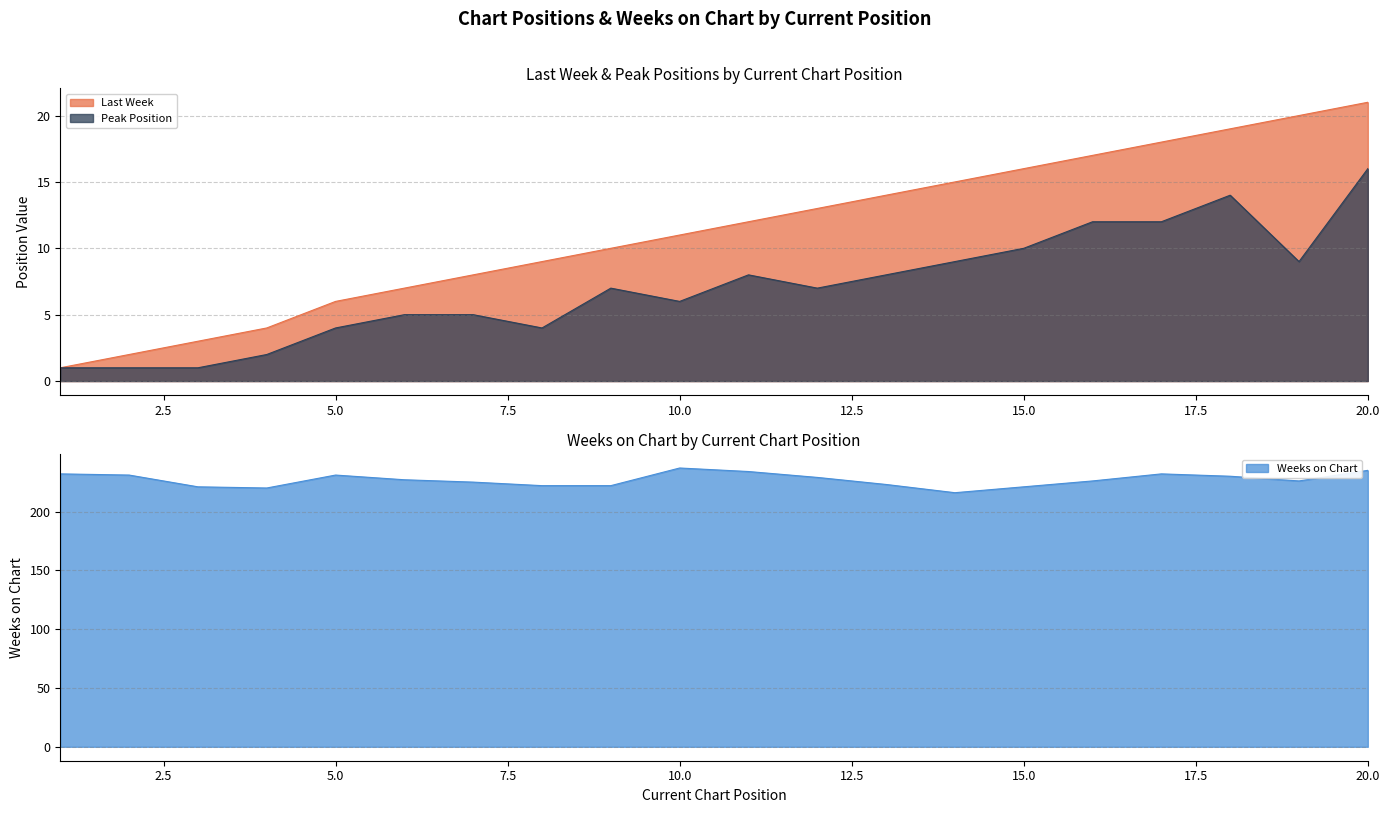

At which category is the sum across all series the highest?

20